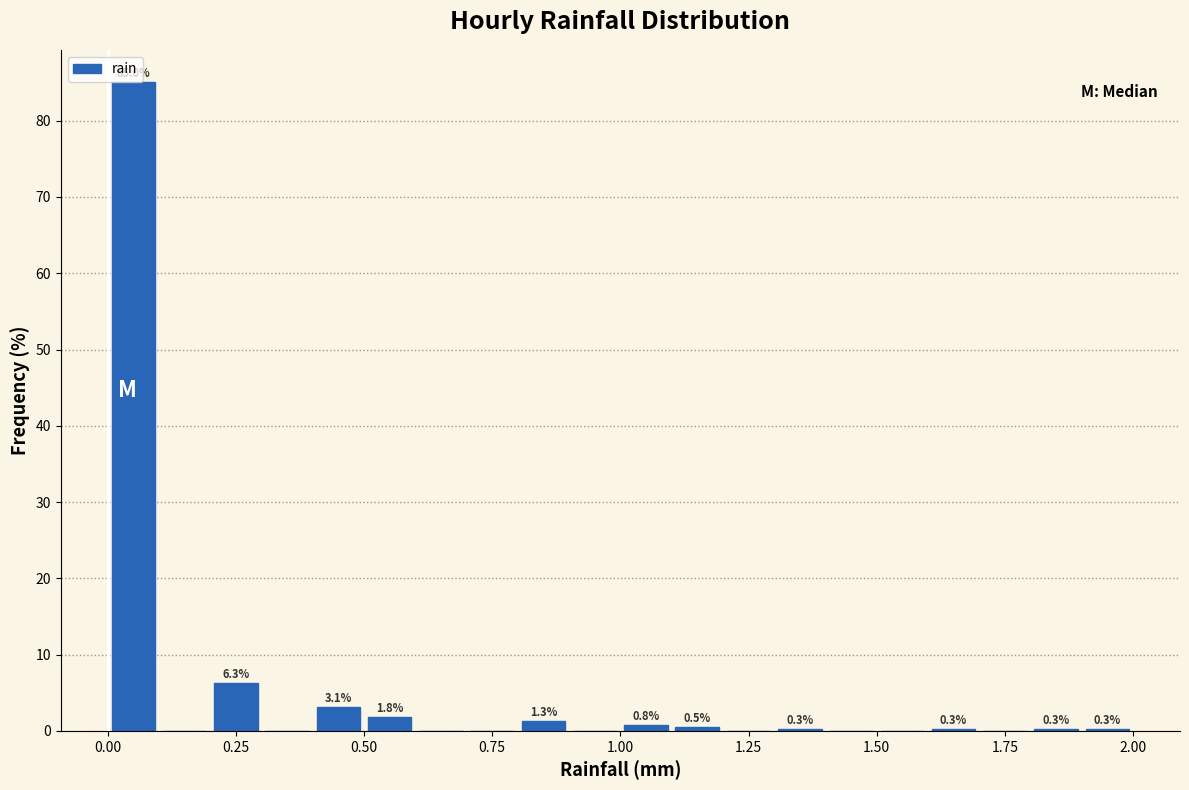

Read against the x-axis, roughly where is the centre of the tallest bar?

0.05